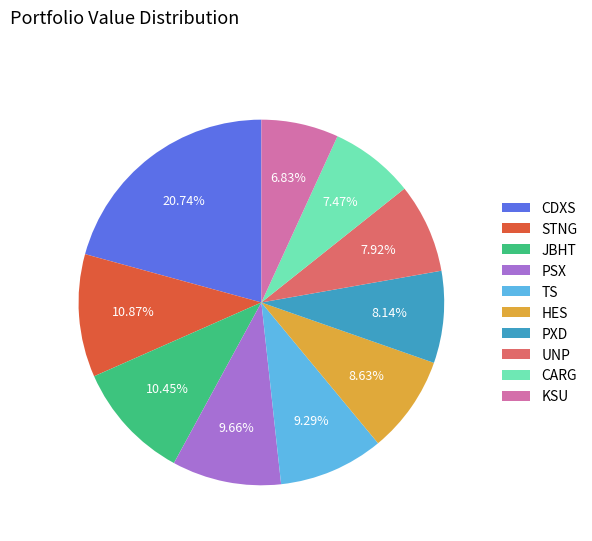

Which has a higher value, JBHT or TS?

JBHT